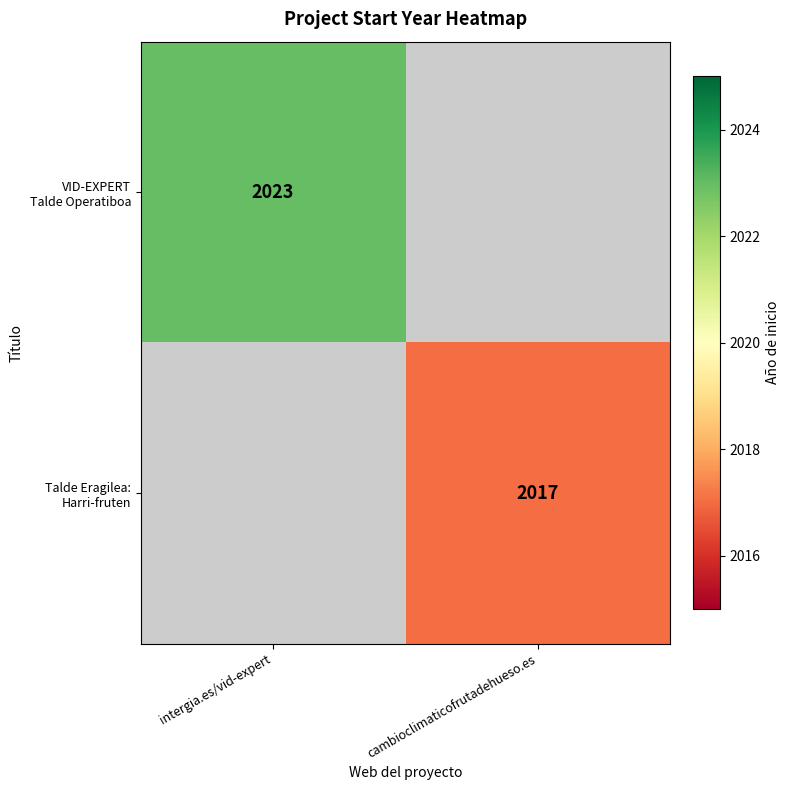

At which label does VID-EXPERT Talde Operatiboa reach its minimum?

intergia.es/vid-expert